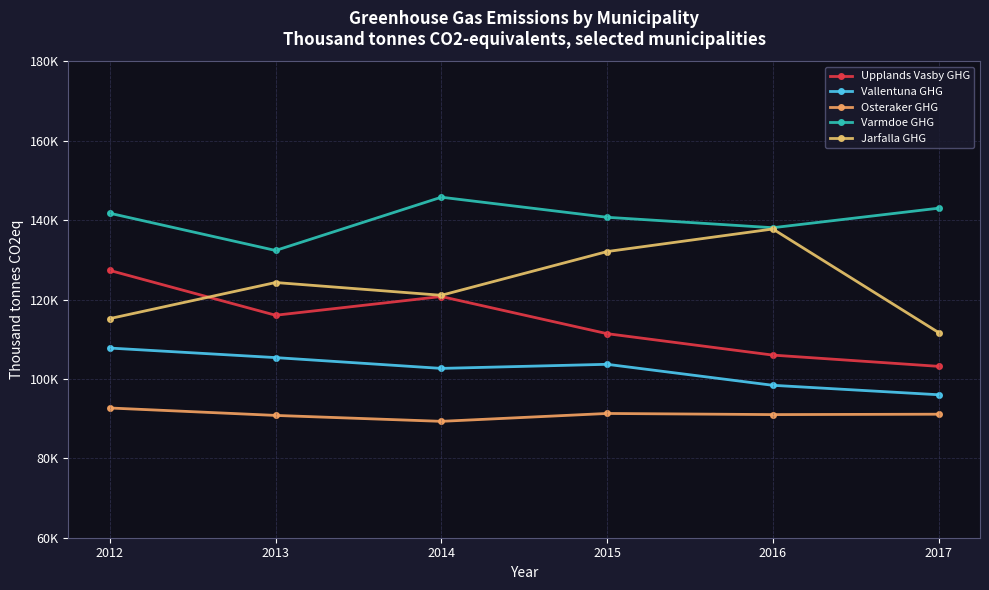

Is the value of Vallentuna GHG at 2013 greater than the value of Osteraker GHG at 2013?

Yes